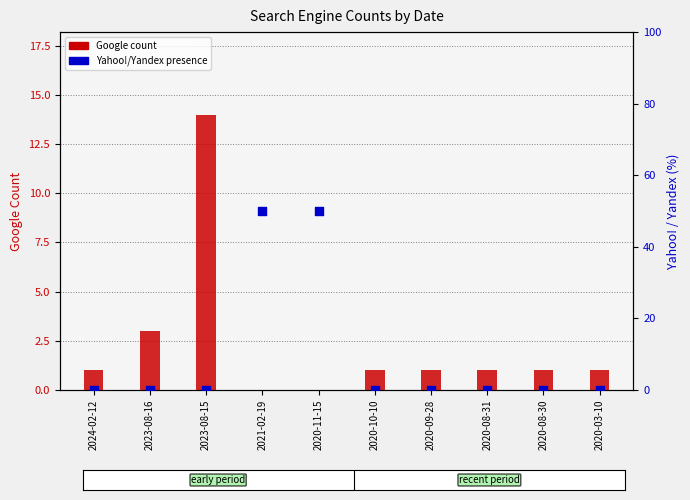

At which category is the sum across all series the highest?

2021-02-19